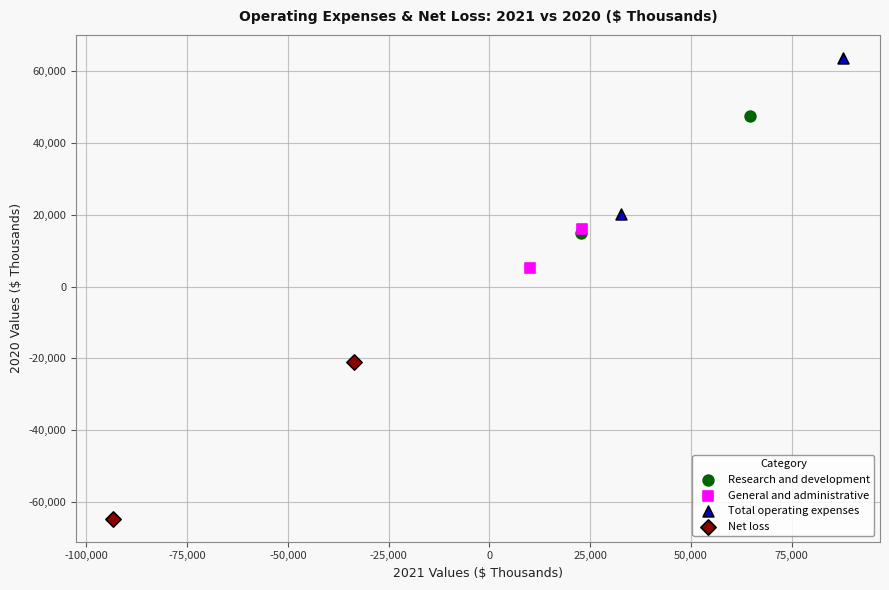

What are all the series names shown in the legend?

Research and development, General and administrative, Total operating expenses, Net loss